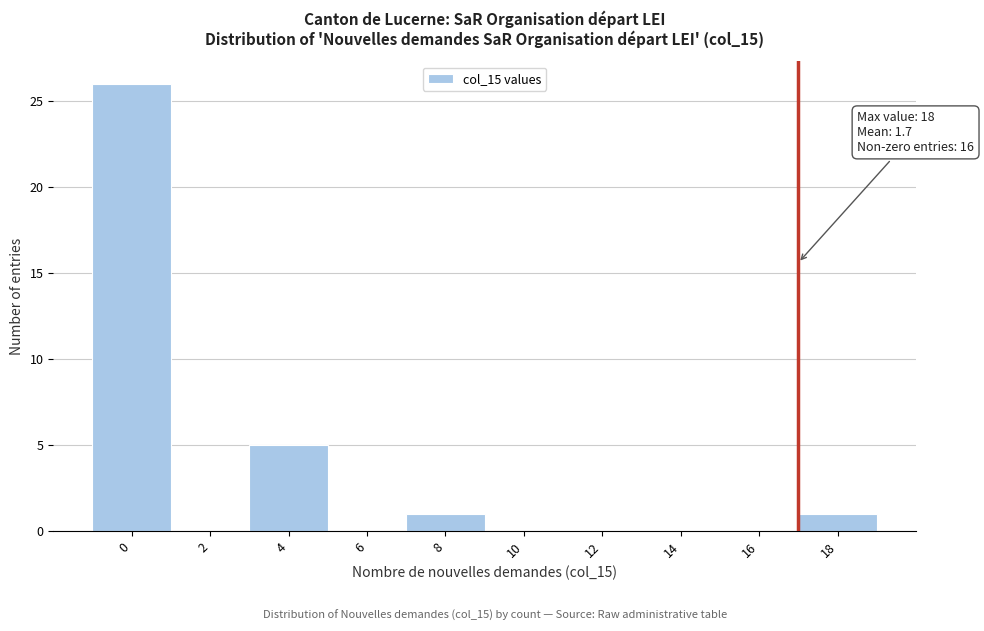

Reading left to right, extract all data points from this chart.

0=26	2=0	4=5	6=0	8=1	10=0	12=0	14=0	16=0	18=1